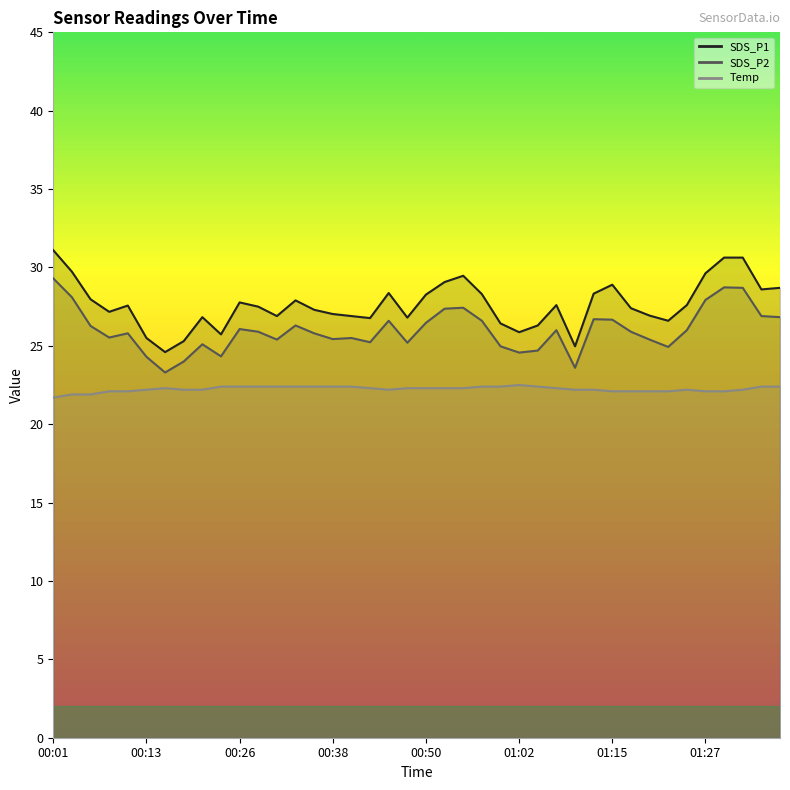

True or false: Temp and SDS_P1 cross at least once.

False